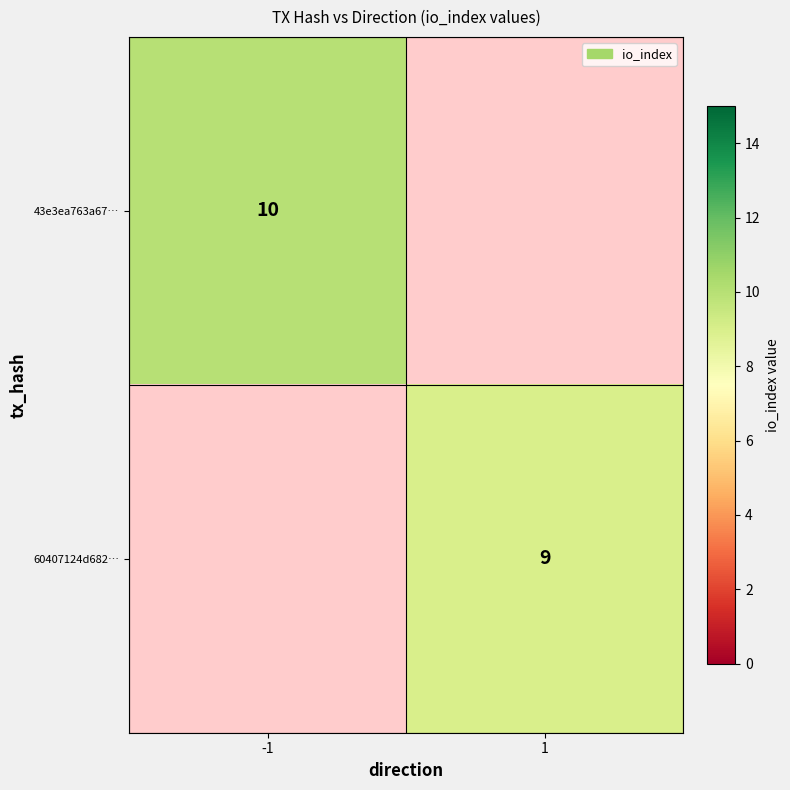

True or false: 43e3ea763a67… has a value of 10 at -1.

True